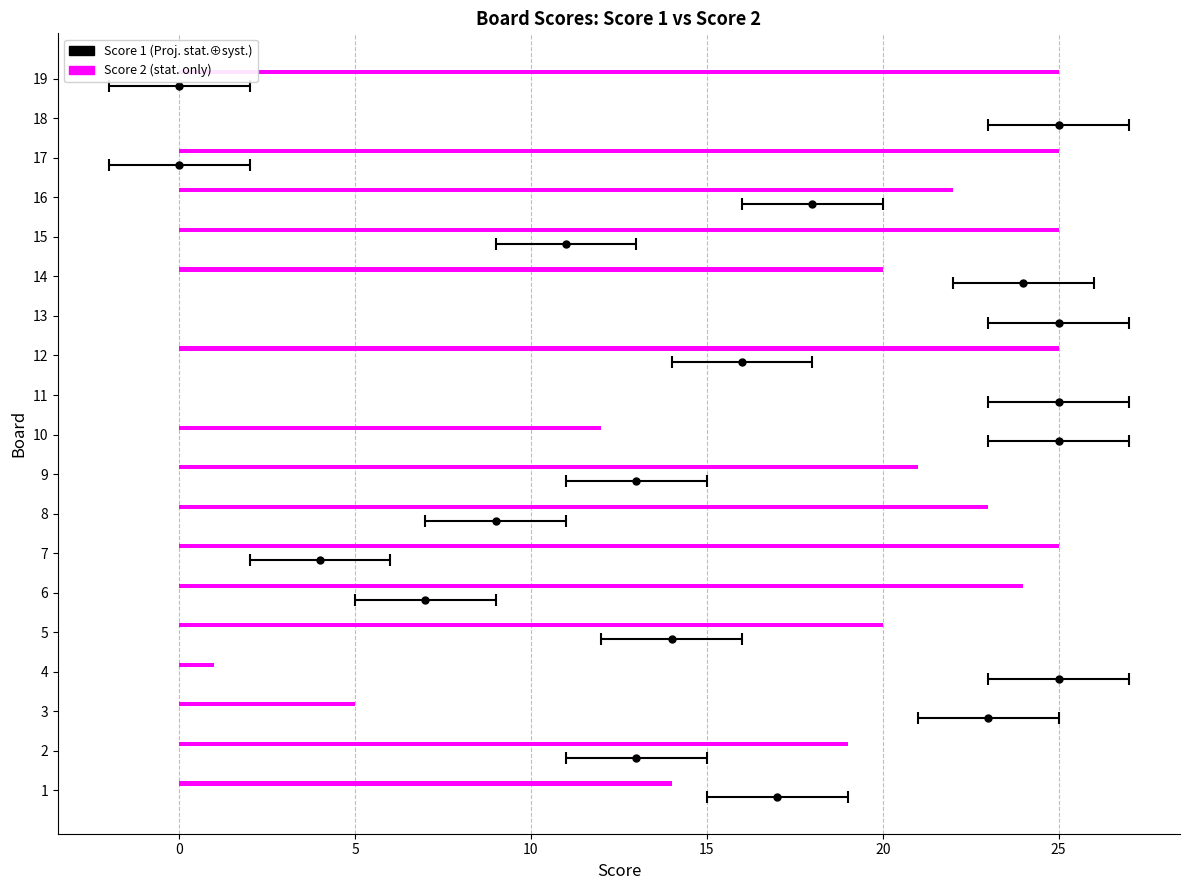

Is it true that Score 1 equals 8 at 3?

False